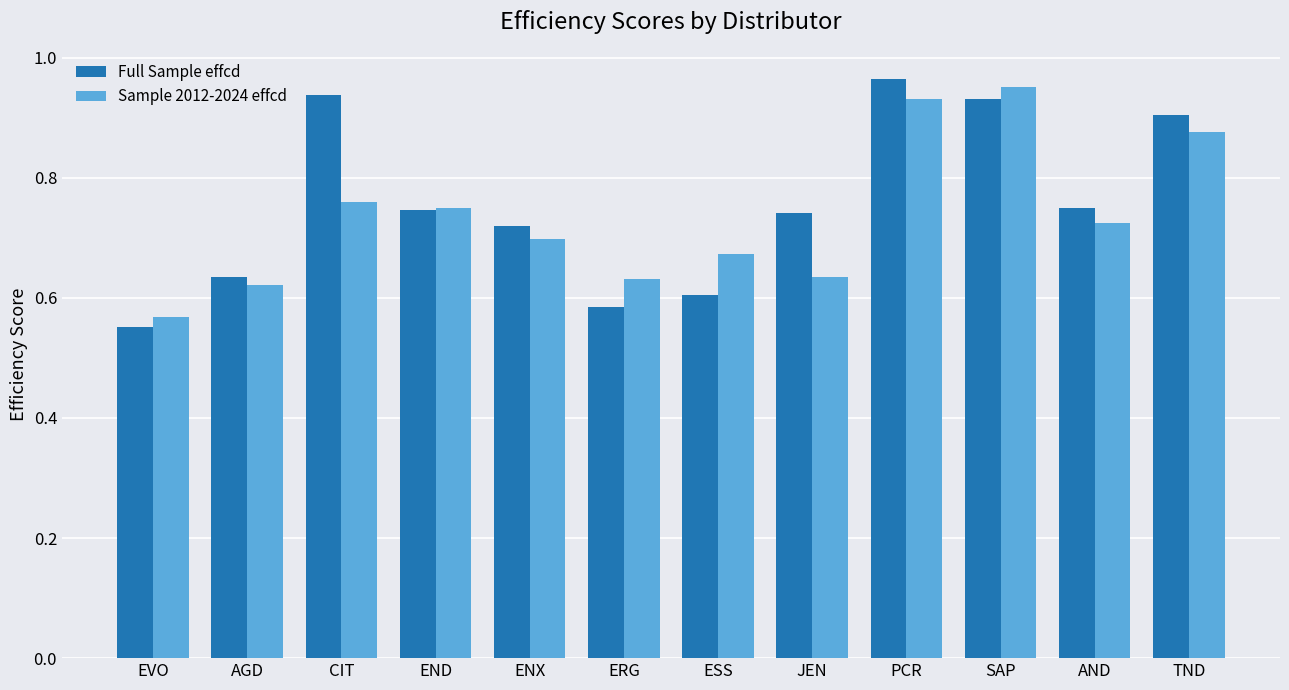

How many Sample 2012-2024 effcd values are between 0 and 1?

12